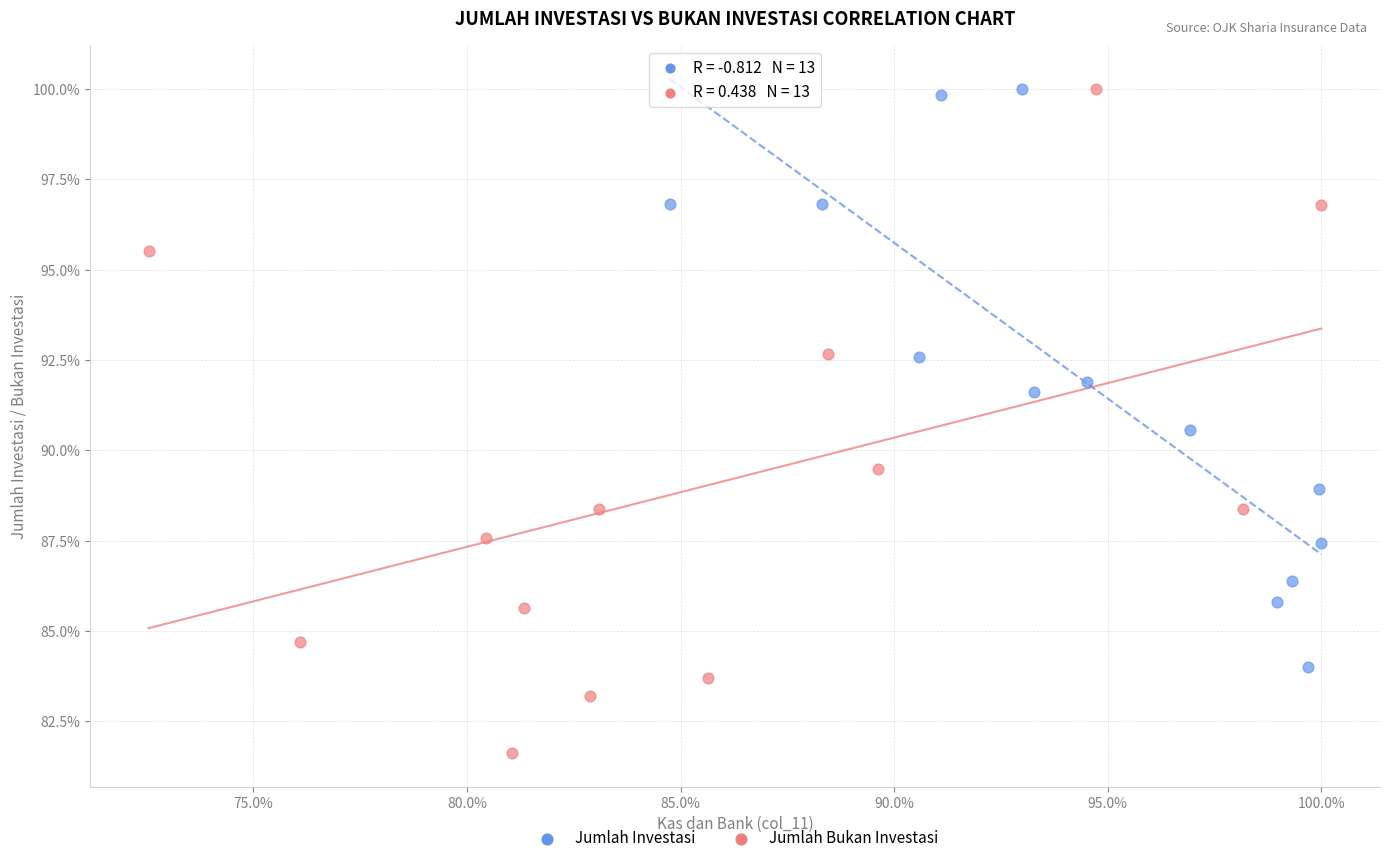

Which series contains the lowest Y value?

Jumlah Bukan Investasi